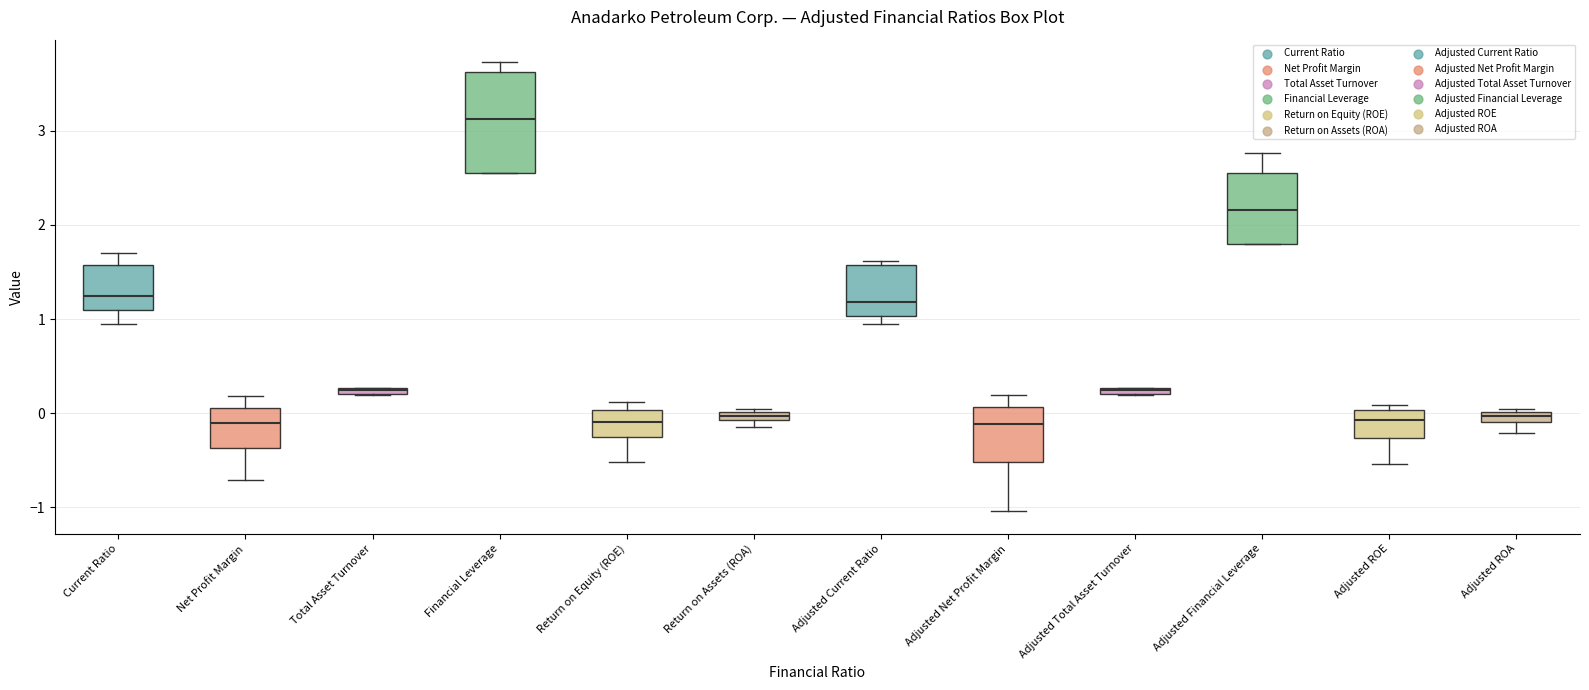

Comparing the boxes themselves (not the whiskers), which one is the tallest?

Financial Leverage